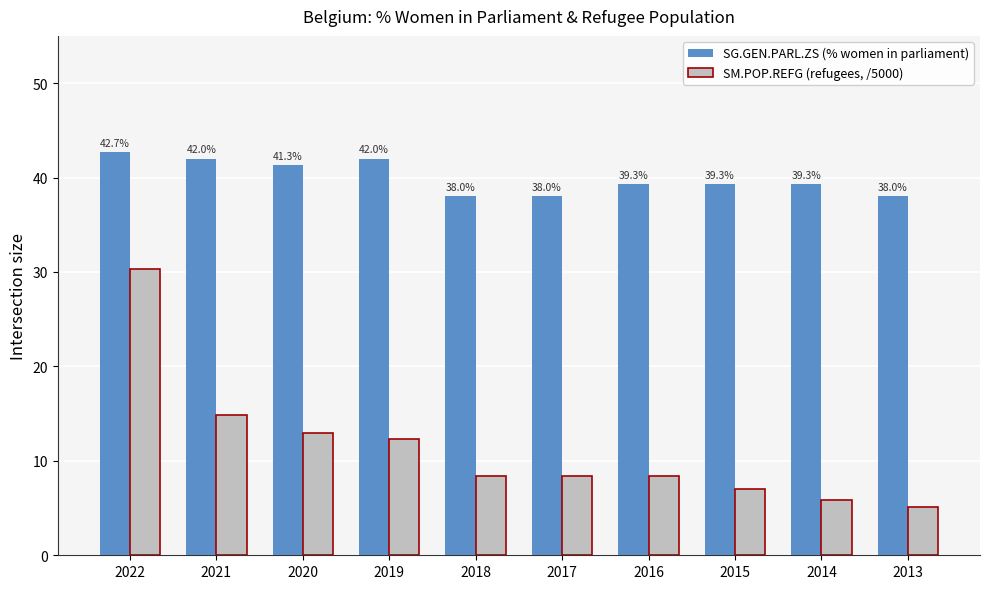

How many values in the SM.POP.REFG (refugees, /5000) series exceed 8?

7